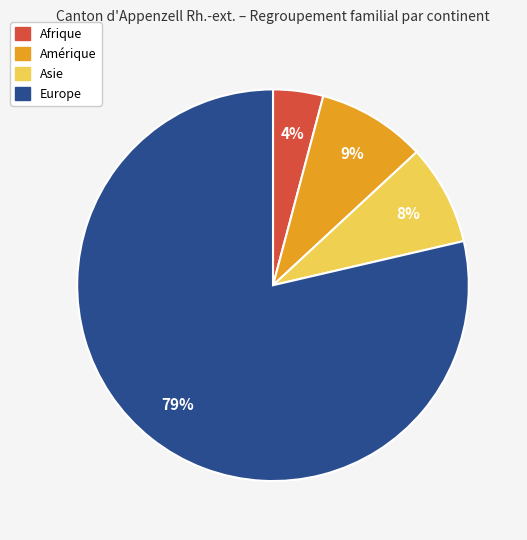

Is there any slice that represents more than half of the pie?

Yes